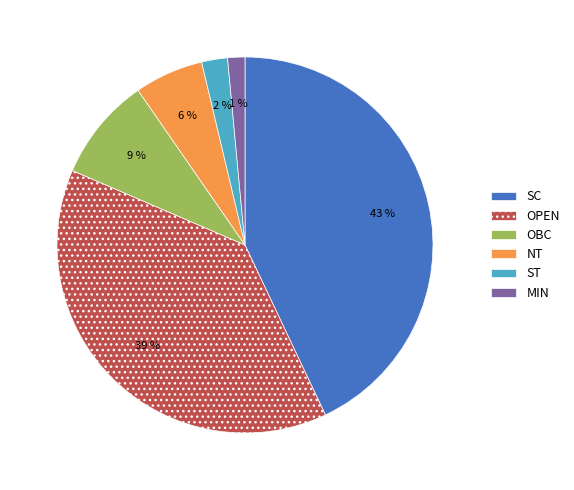

To the nearest percent, what portion does OPEN represent?

39%